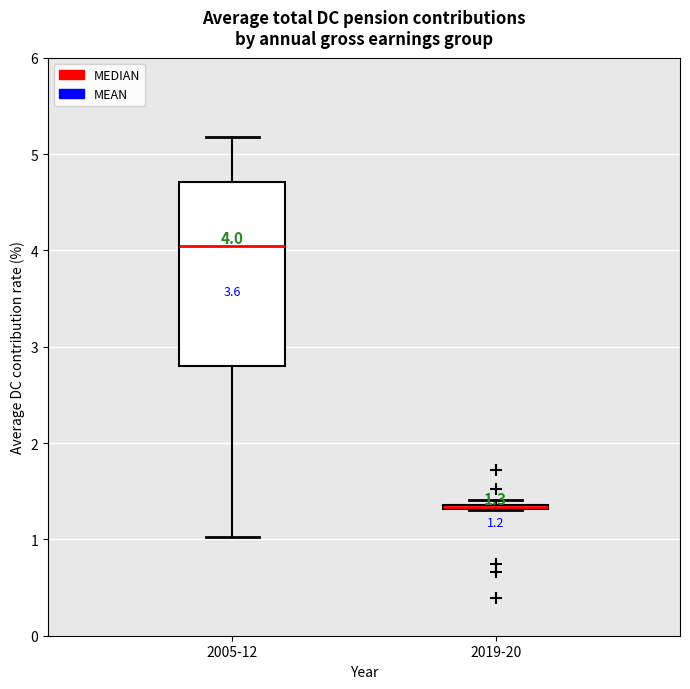

Which box is the tallest, from its lower edge to its upper edge?

2005-12